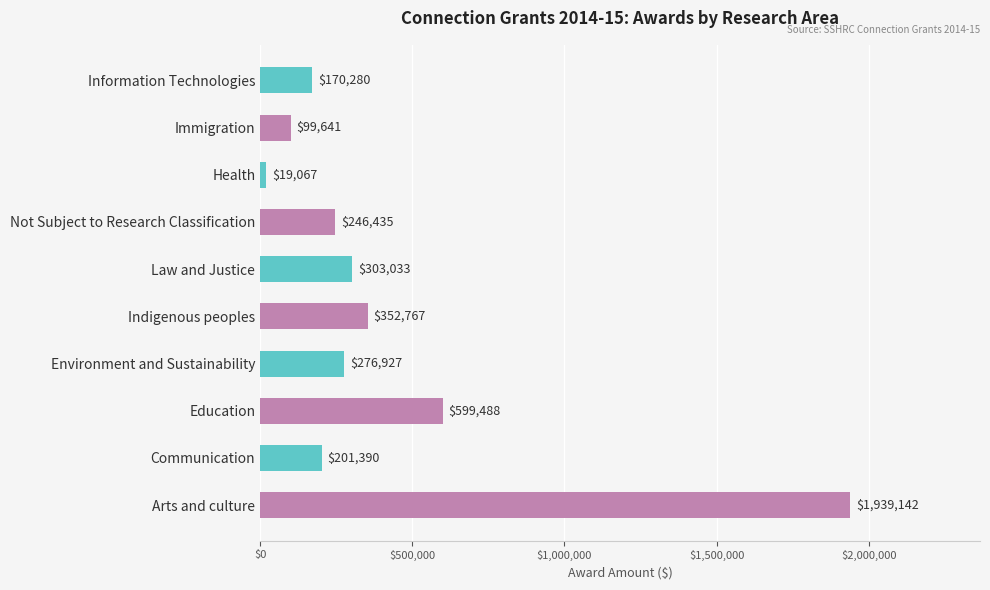

Rank the categories by value from highest to lowest.

Arts and culture, Education, Indigenous peoples, Law and Justice, Environment and Sustainability, Not Subject to Research Classification, Communication, Information Technologies, Immigration, Health